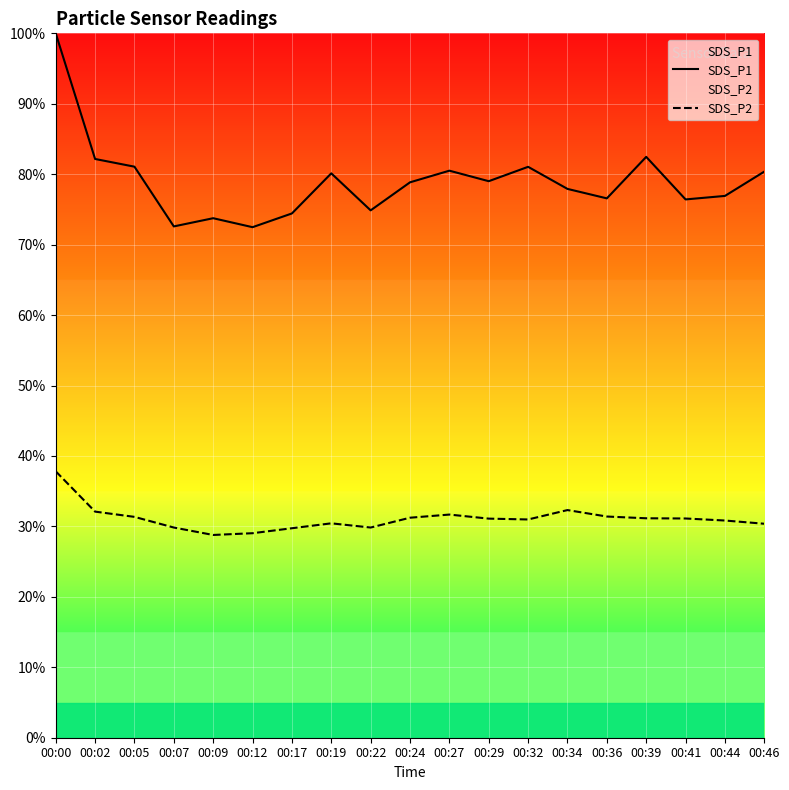

Rank the series by their maximum value, from highest to lowest.

SDS_P1, SDS_P2